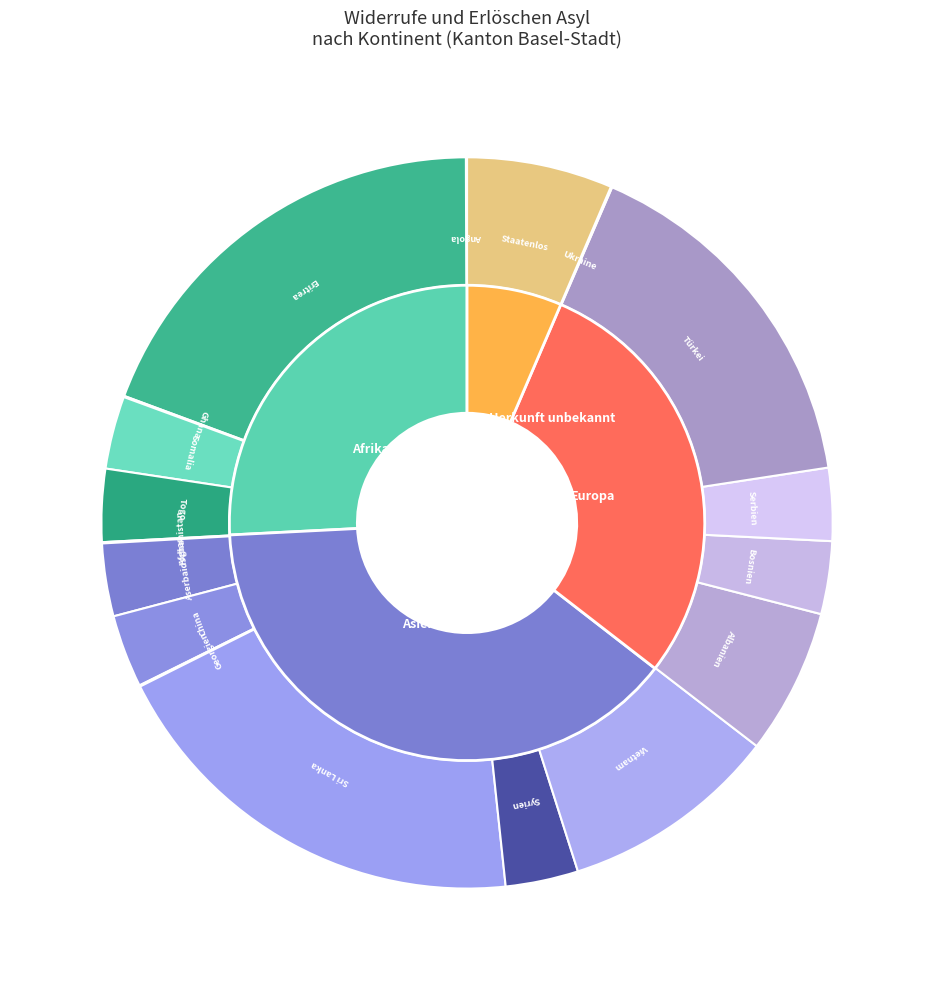

Count the number of slices in the pie.

4